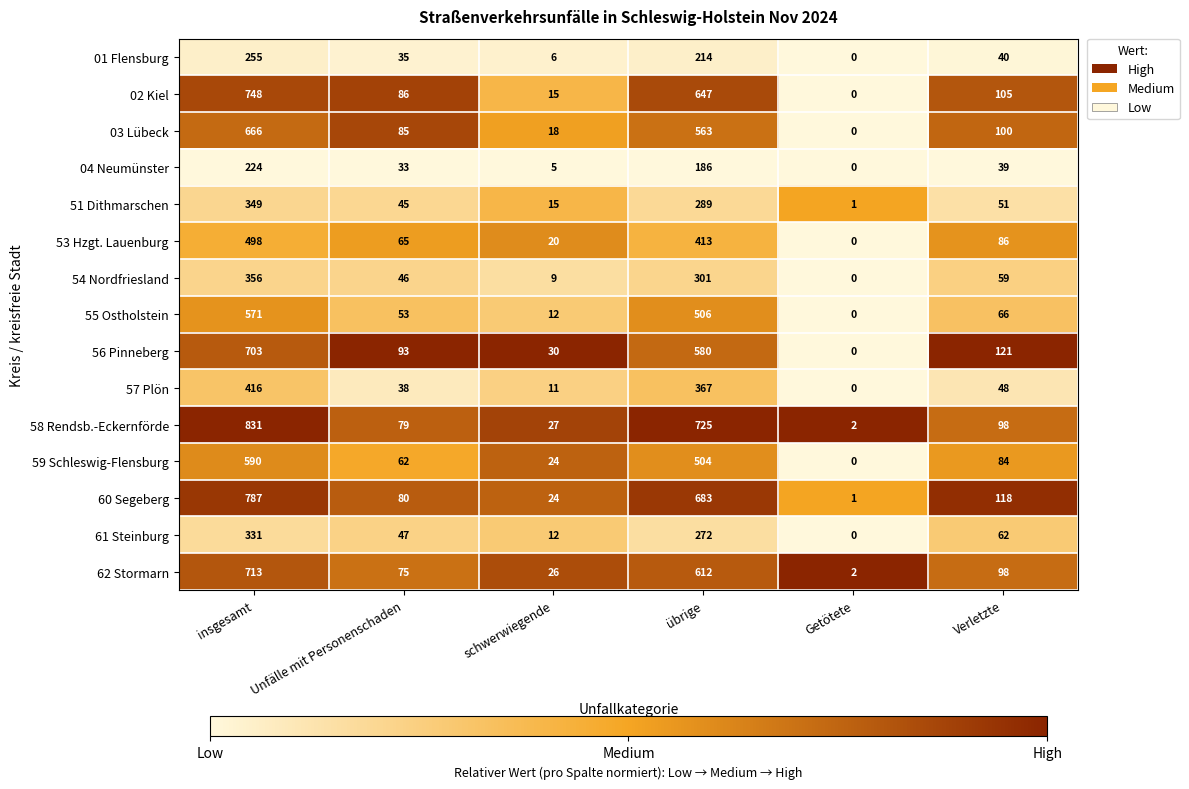

What is the sum of the 02 Kiel values at Getötete and Unfälle mit Personenschaden?

86